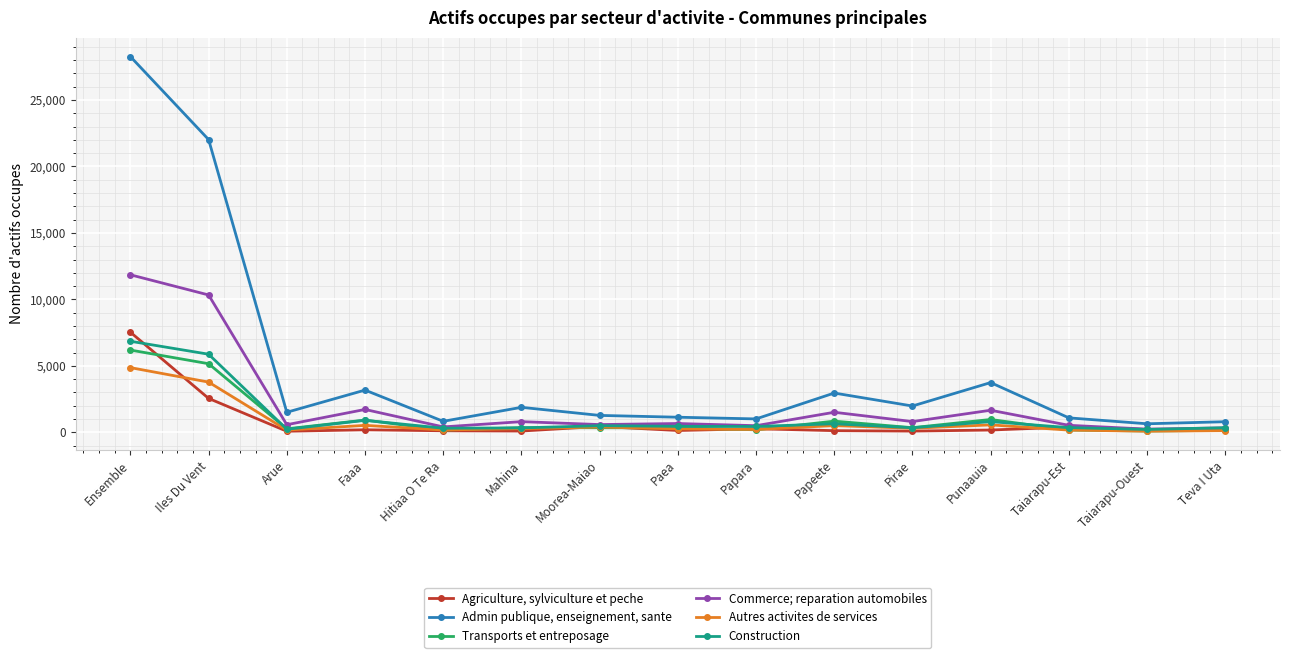

How many lines are shown in the chart?

6